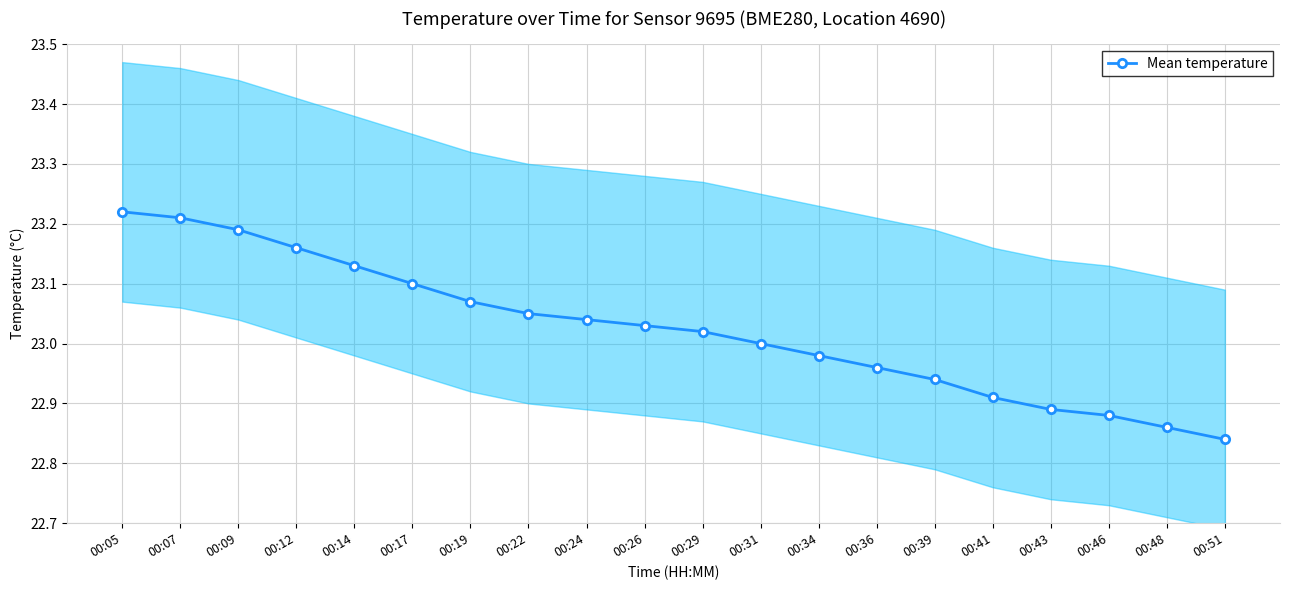

What is the difference between the values at 00:26 and 00:17?

0.1